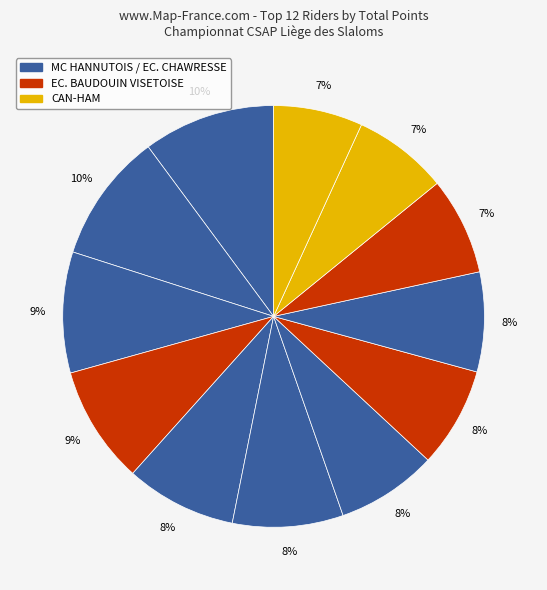

Count the number of slices in the pie.

12